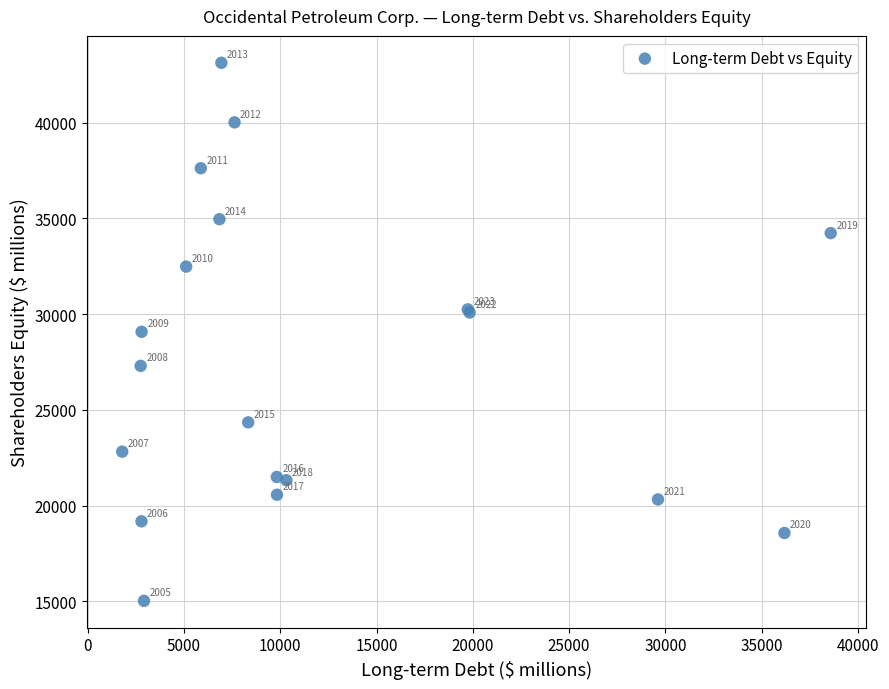

What Y value in the scatter plot is closest to 29079?

29081